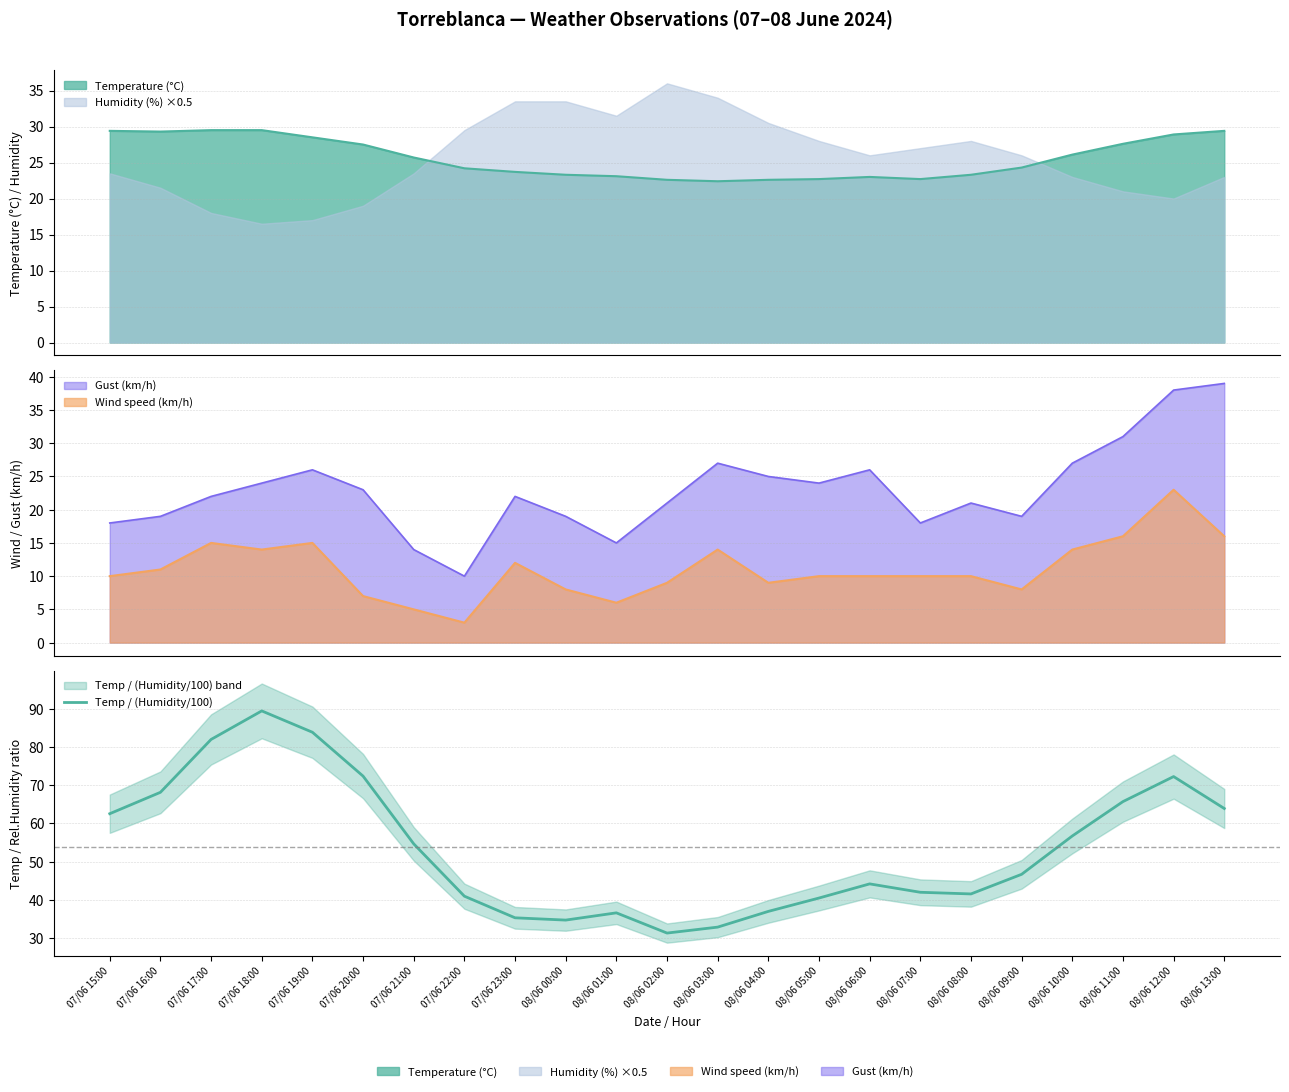

What is the ratio of the value at 08/06 12:00 to the value at 08/06 13:00?

1.1